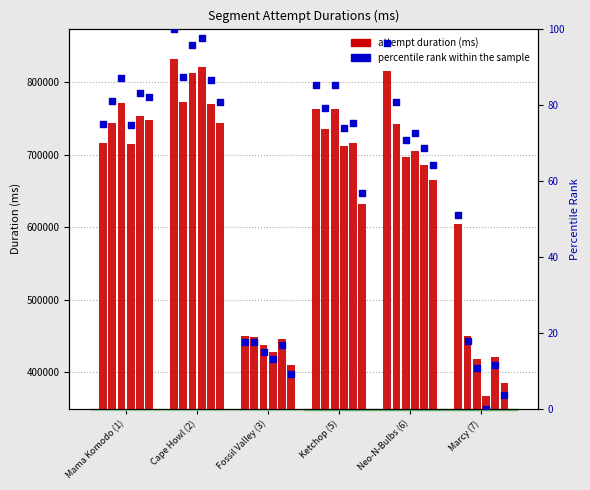

At which category is the sum across all series the highest?

Cape Howl (2)